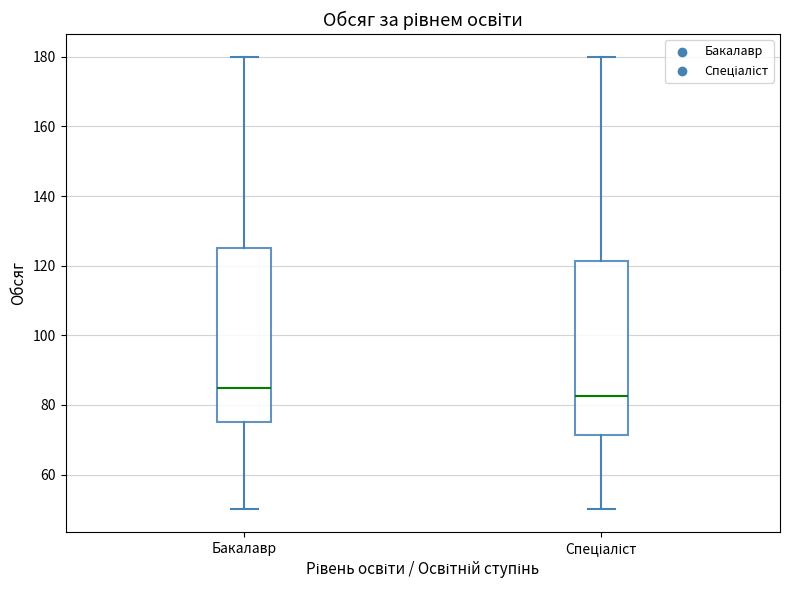

Which box's median line is the lowest?

Спеціаліст